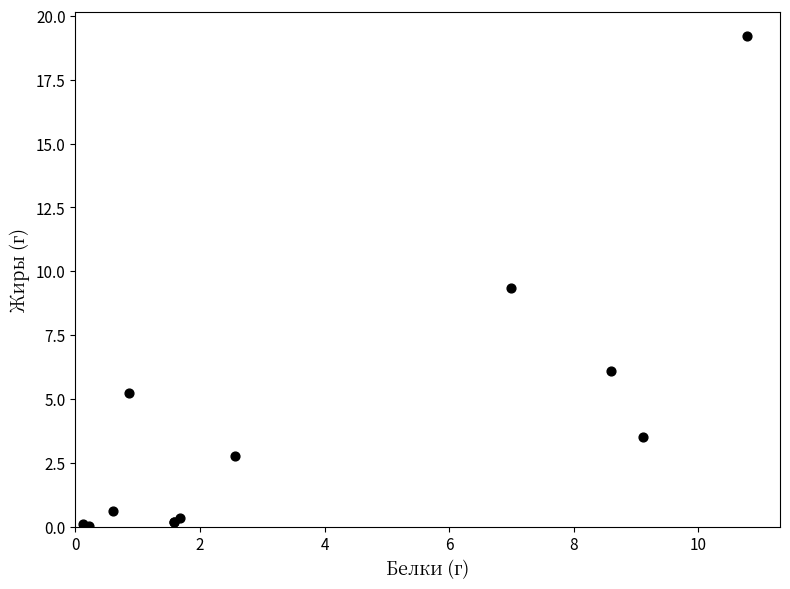

What Y value in the scatter plot is closest to 9?

9.3